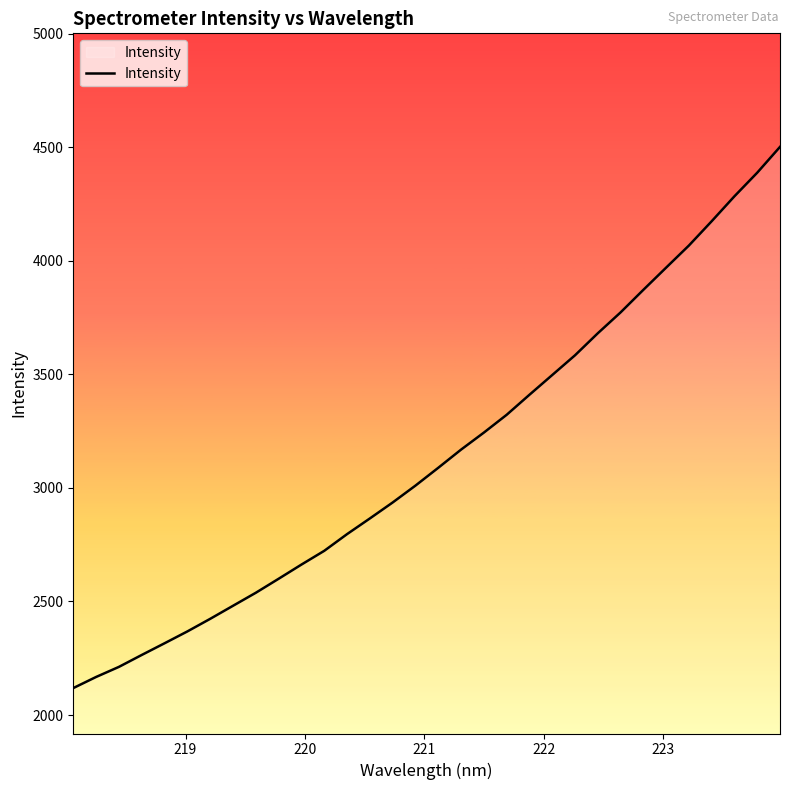

How many series are shown in this chart?

1